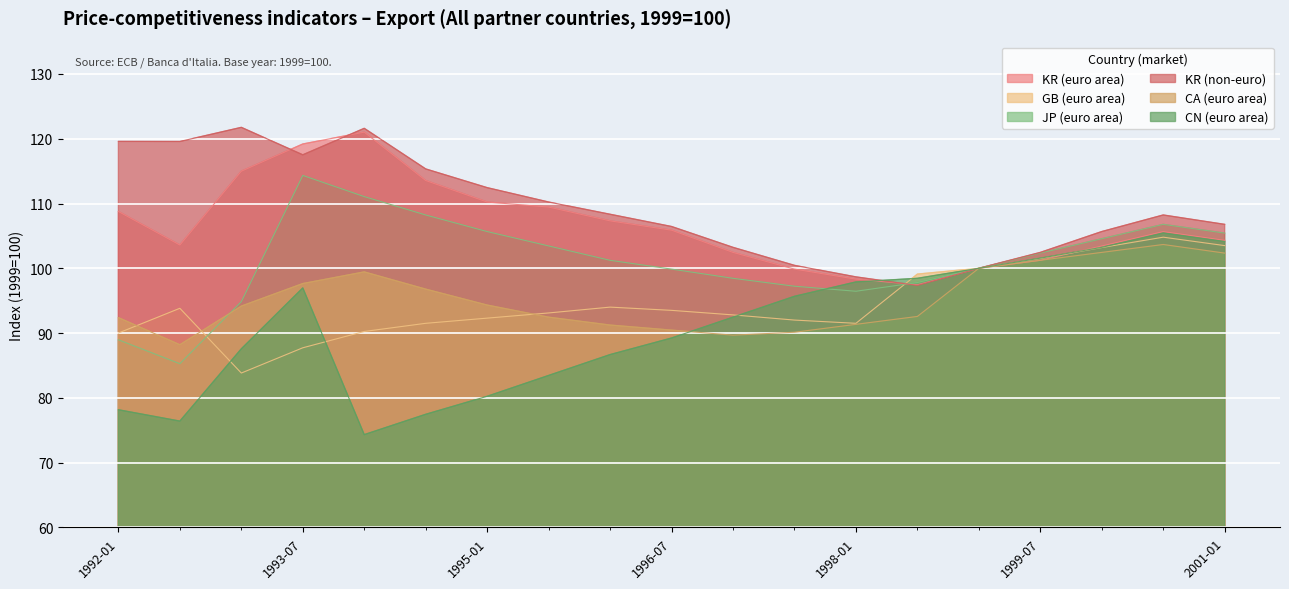

What is the highest value of the CA (euro area) series?

103.7